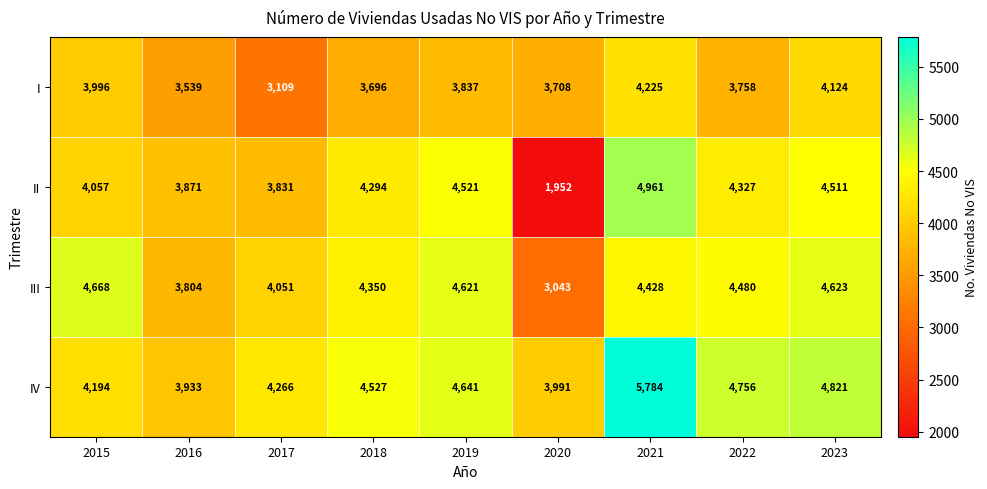

Which category has the highest value across all series?

2021